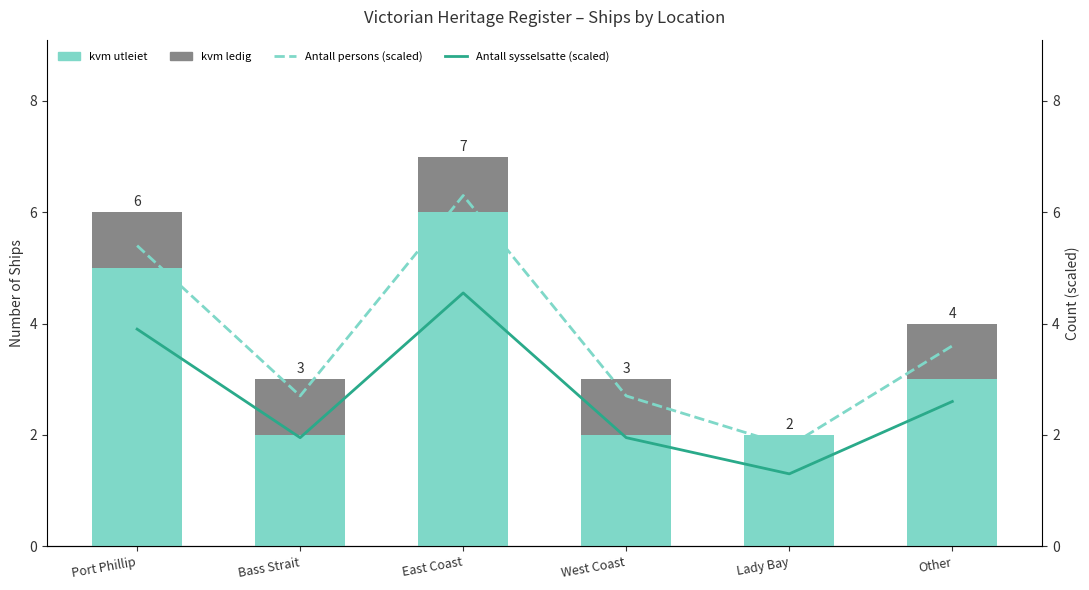

The kvm utleiet series shows 8.2 at Port Phillip. True or false?

False